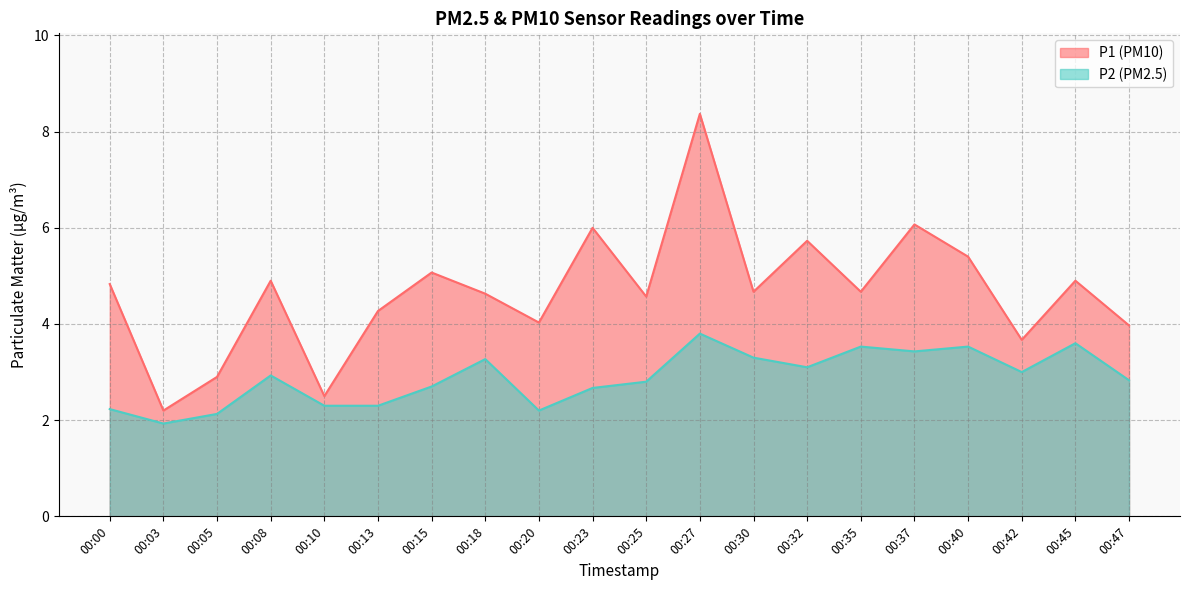

Reading left to right, extract all data points from this chart.

P1: 4.8	2.2	2.9	4.9	2.5	4.3	5.1	4.6	4.0	6.0	4.6	8.4	4.7	5.7	4.7	6.1	5.4	3.7	4.9	4.0
P2: 2.2	1.9	2.1	2.9	2.3	2.3	2.7	3.3	2.2	2.7	2.8	3.8	3.3	3.1	3.5	3.4	3.5	3.0	3.6	2.8